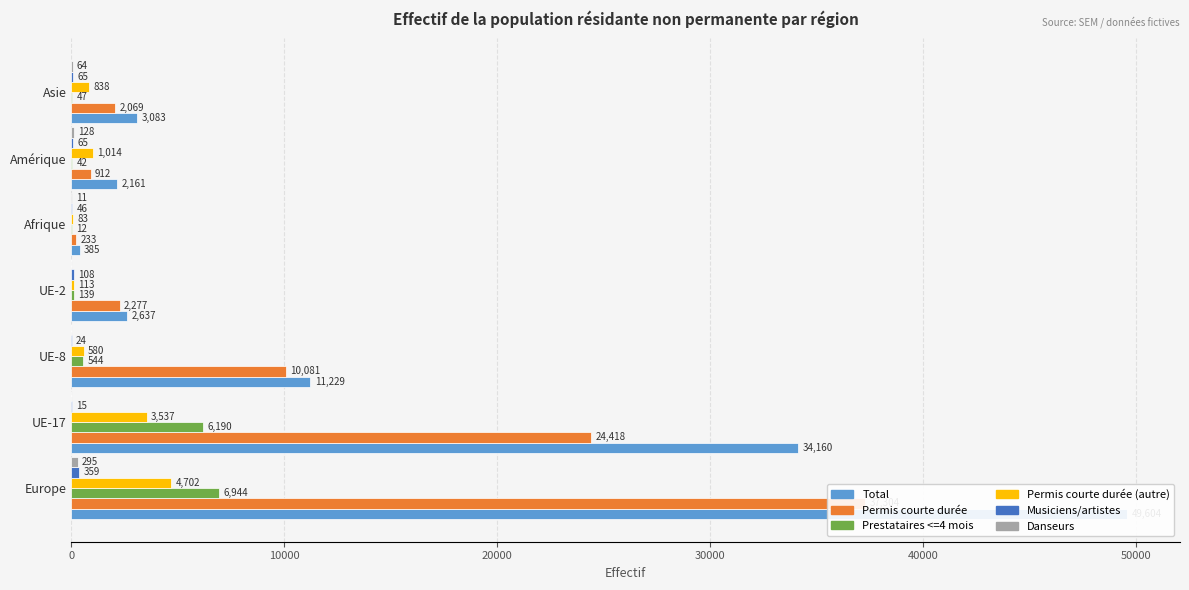

What is the difference between the maximum and minimum values in the Musiciens/artistes series?

344